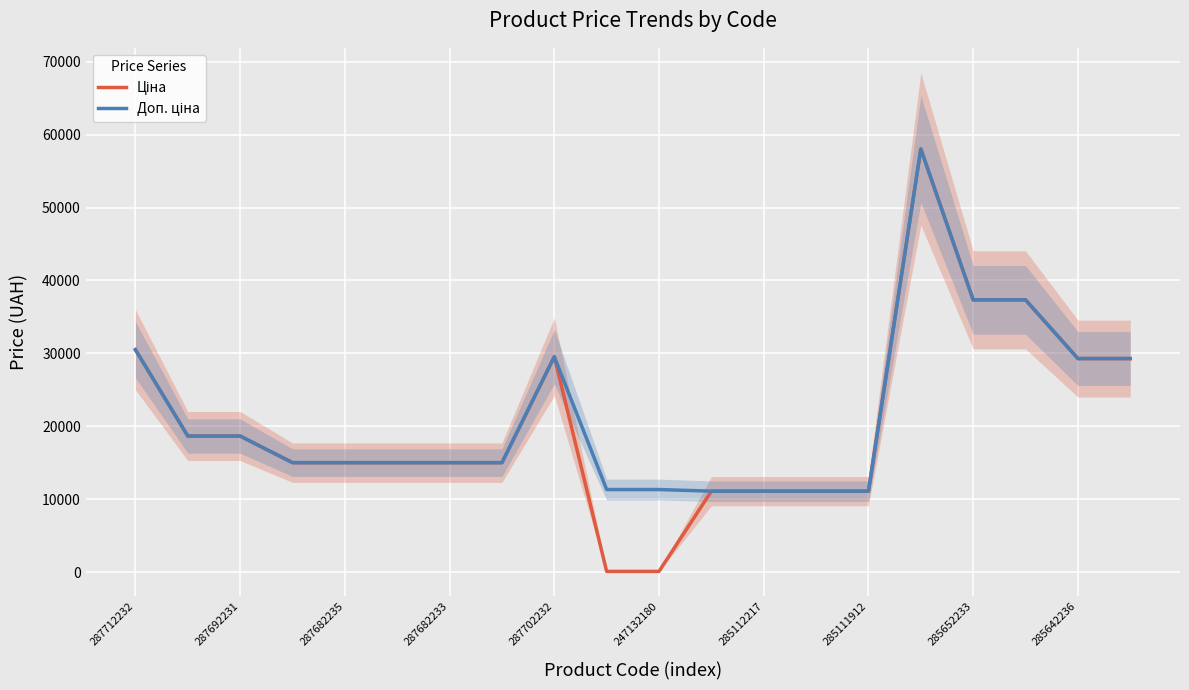

What is the label of the 20th point from the left?

19